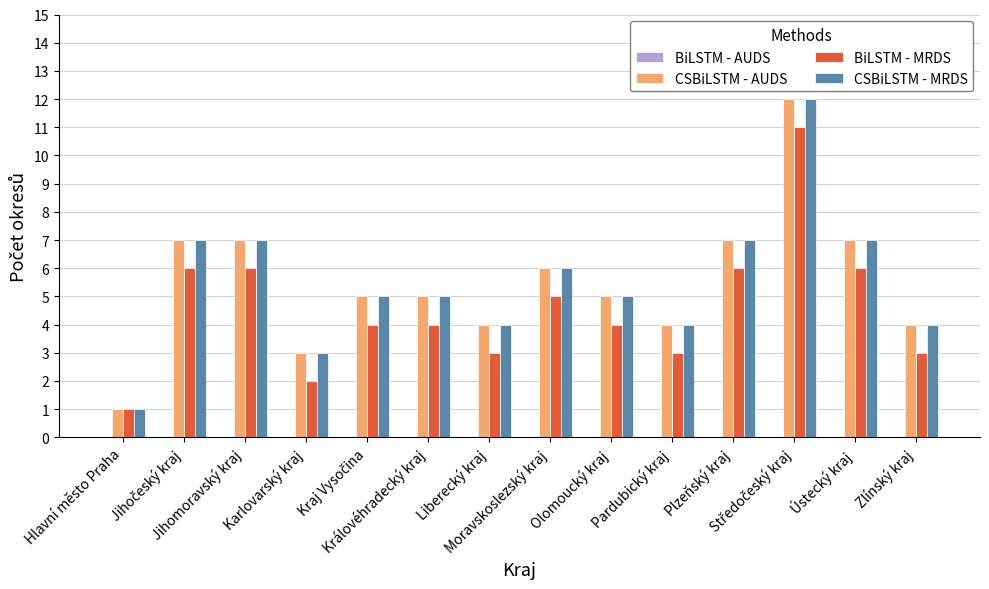

What position from the left is Pardubický kraj?

10